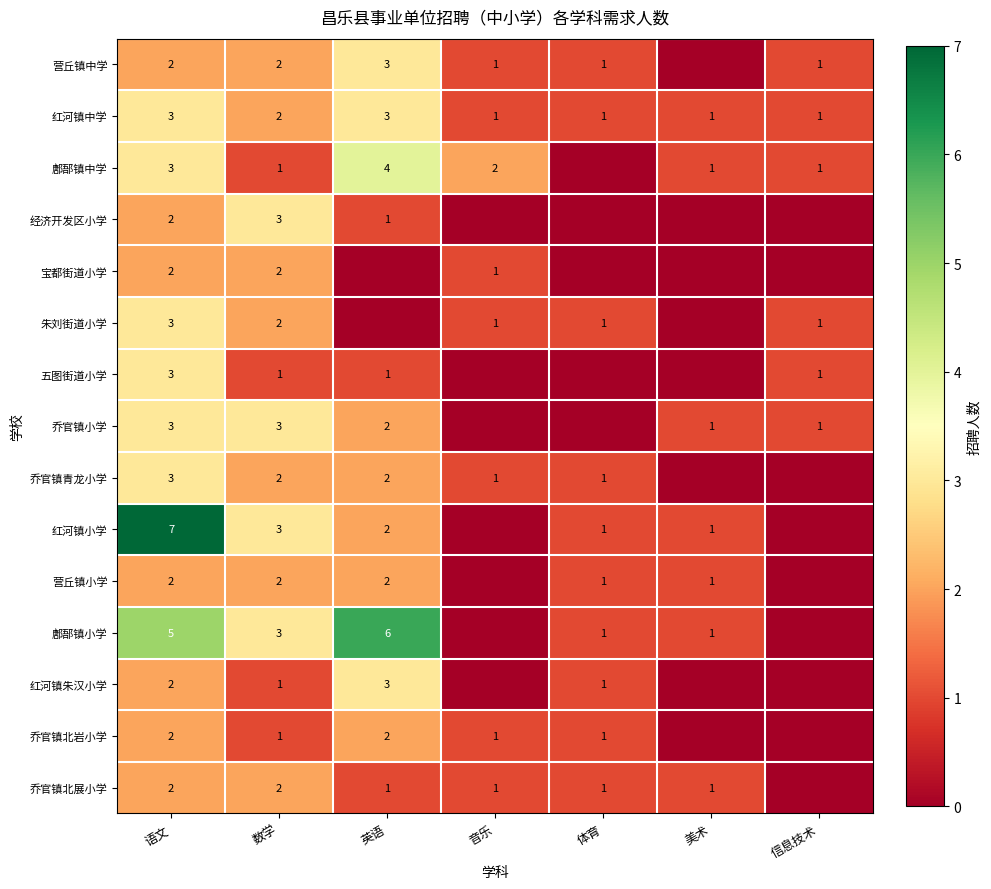

How many categories are shown in the chart?

7